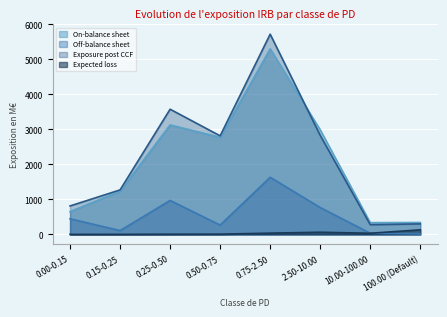

Rank the categories by Expected loss value from lowest to highest.

0.00-0.15, 0.15-0.25, 0.25-0.50, 0.50-0.75, 10.00-100.00, 0.75-2.50, 2.50-10.00, 100.00 (Default)